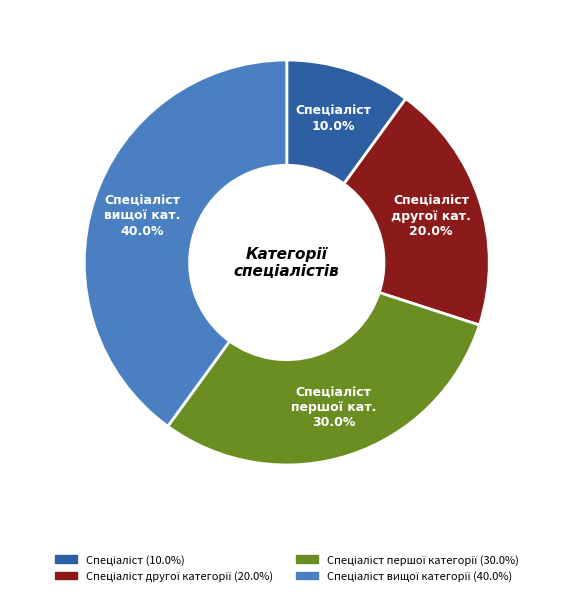

Is there any slice that represents more than half of the pie?

No